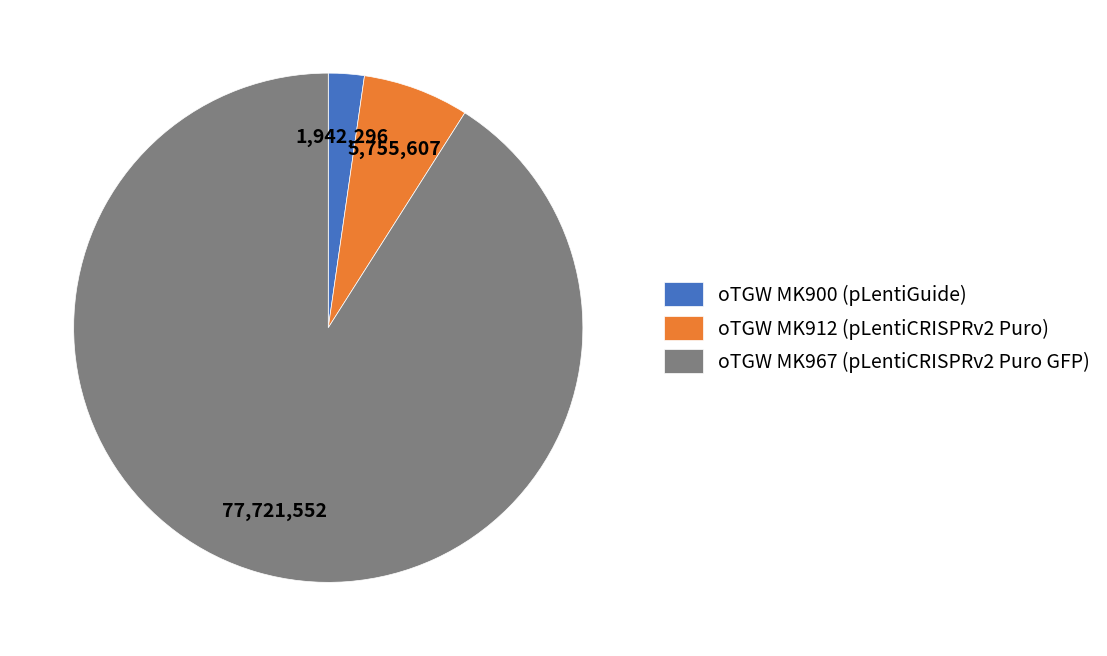

Is the sum of oTGW MK967 (pLentiCRISPRv2 Puro GFP) and oTGW MK900 (pLentiGuide) greater than half?

Yes